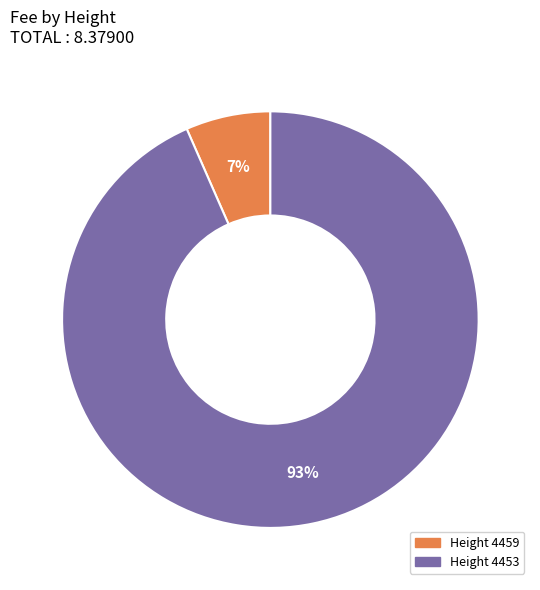

To the nearest percent, what is the average slice percentage?

50%